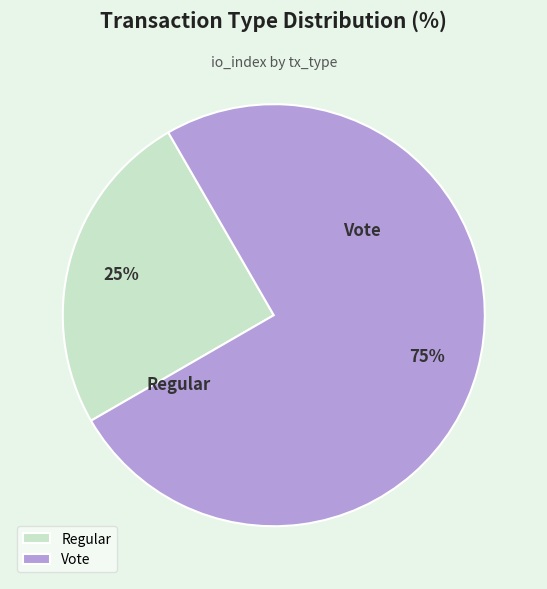

Which category has the smallest portion of the pie?

Regular